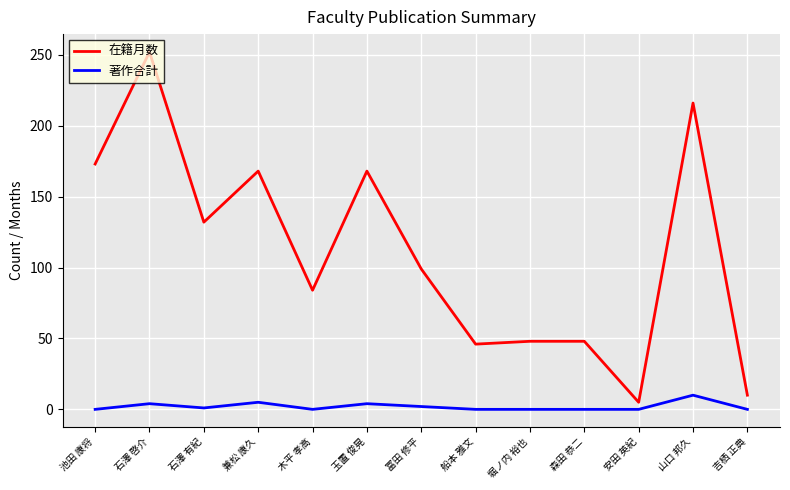

Where is 在籍月数 nearest to the value 128?

石澤 有紀